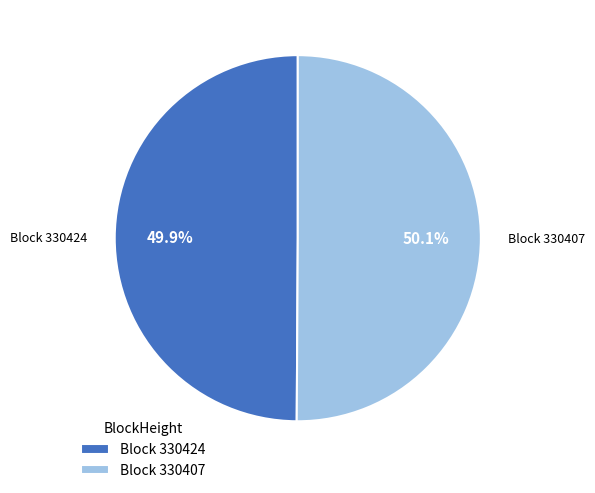

What is the total percentage of Block 330407 and Block 330424?

100.0%